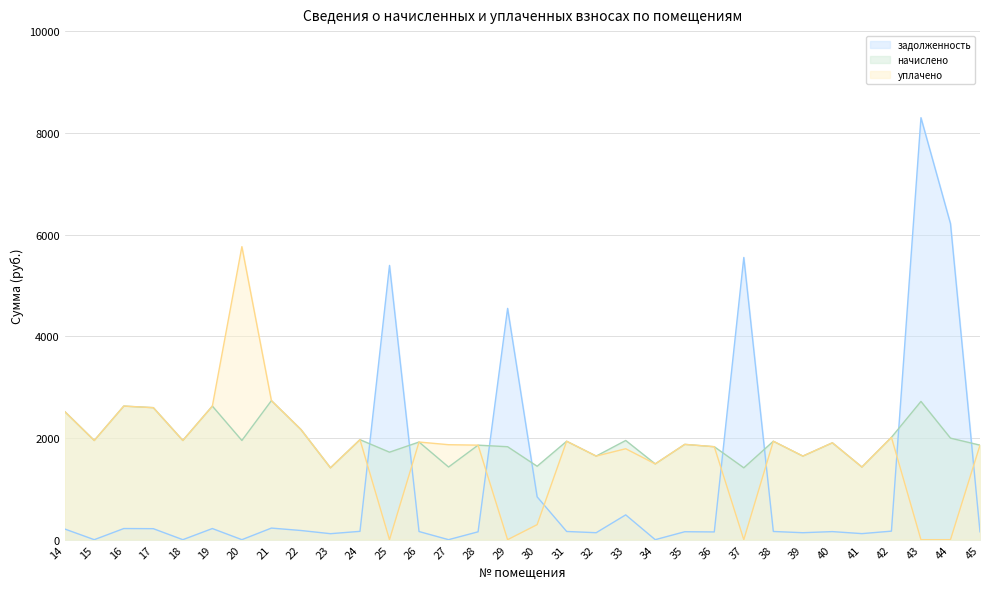

Which series has the largest range (max minus min)?

задолженность